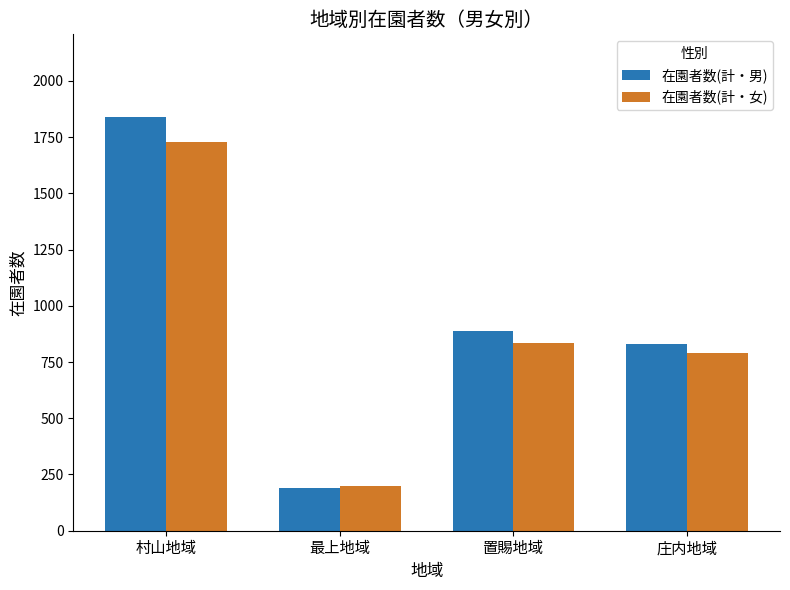

What is the sum of the 在園者数(計・女) values at 庄内地域 and 最上地域?

990